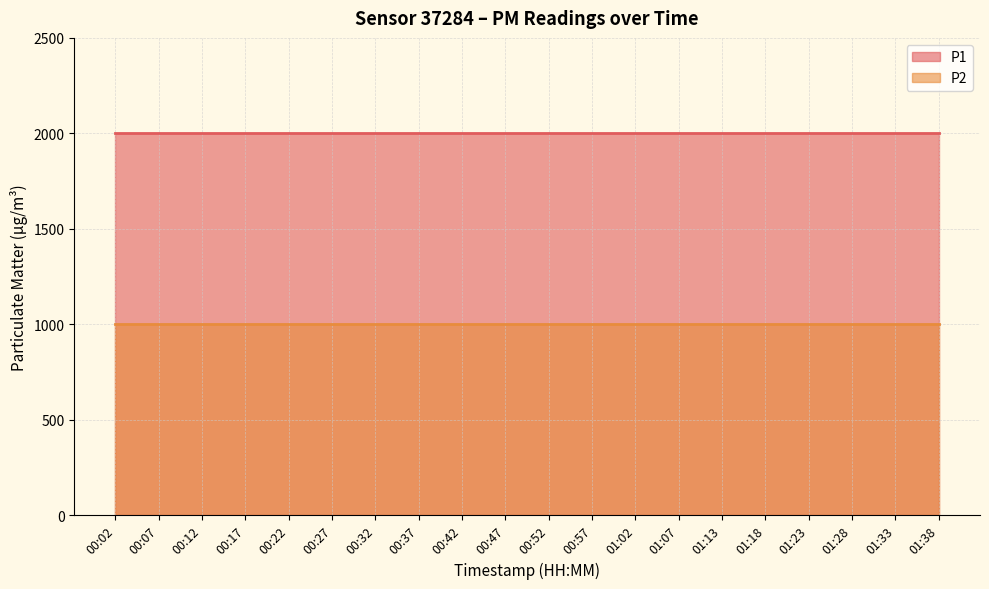

Which category has the lowest value in the P2 series?

00:02